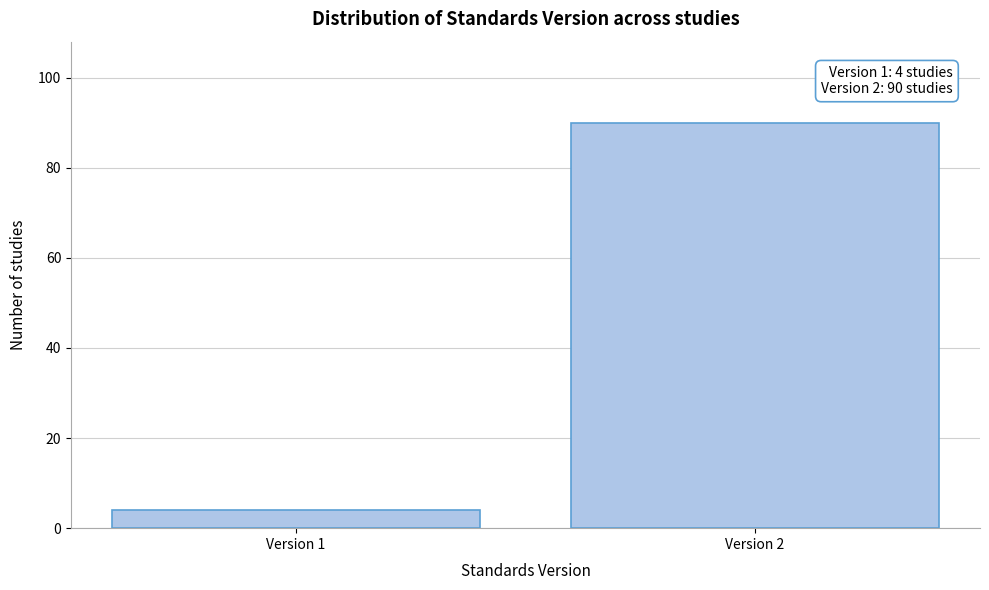

Reading right to left, transcribe all the data shown in this chart.

Version 2=90	Version 1=4